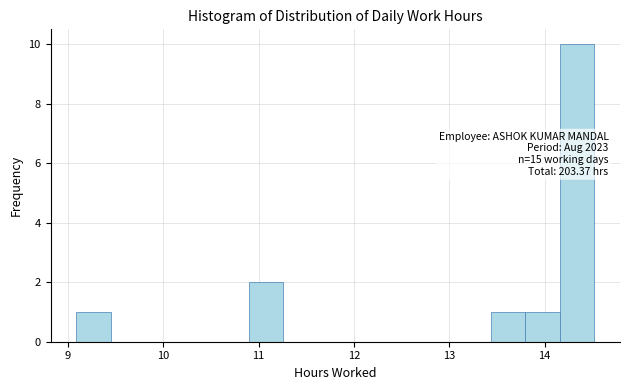

Read against the x-axis, roughly where is the centre of the tallest bar?

14.3